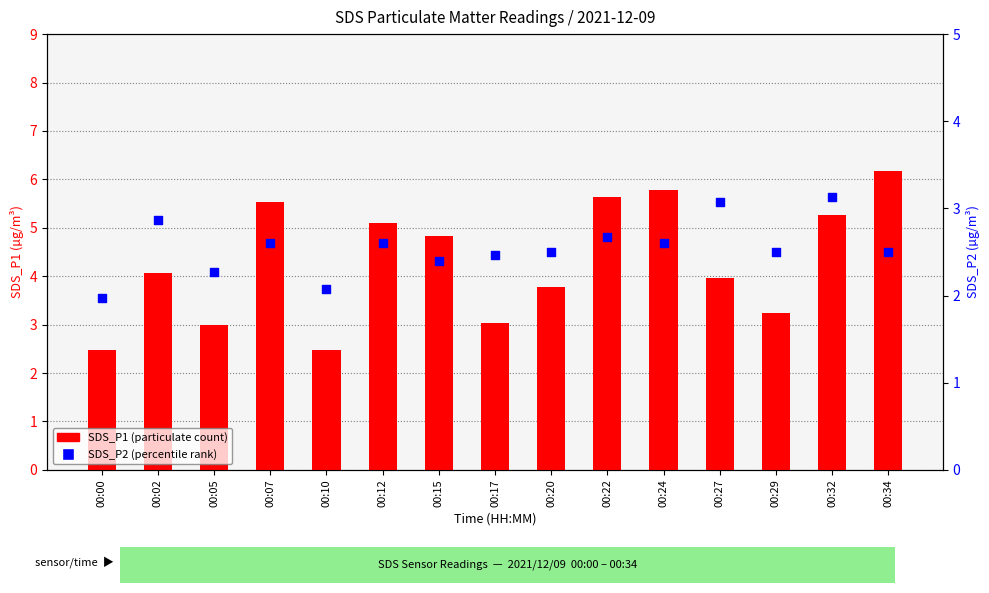

Which series reaches the minimum Y coordinate?

SDS_P2